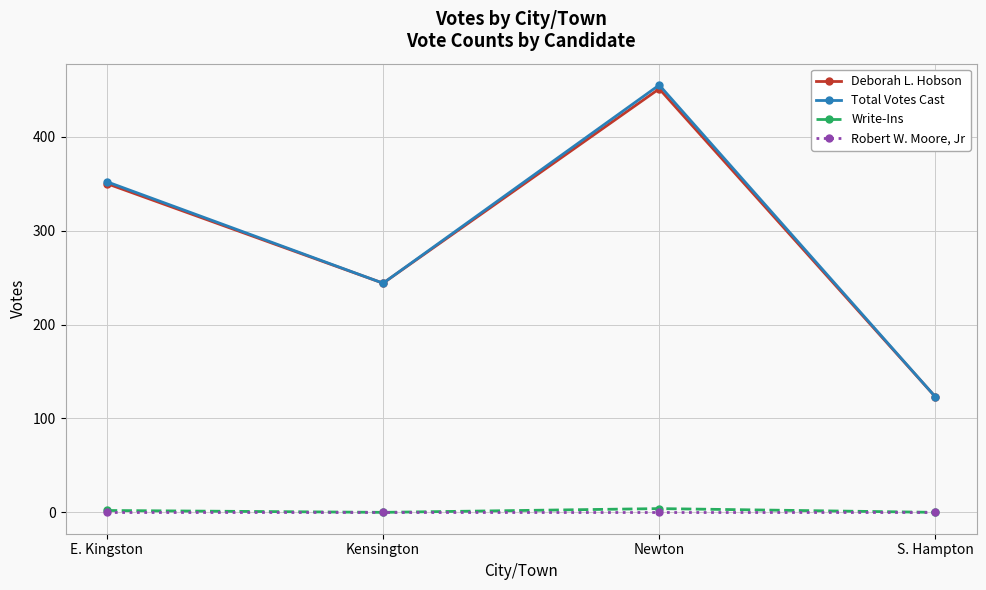

True or false: Robert W. Moore, Jr has a value of 0 at Newton.

True